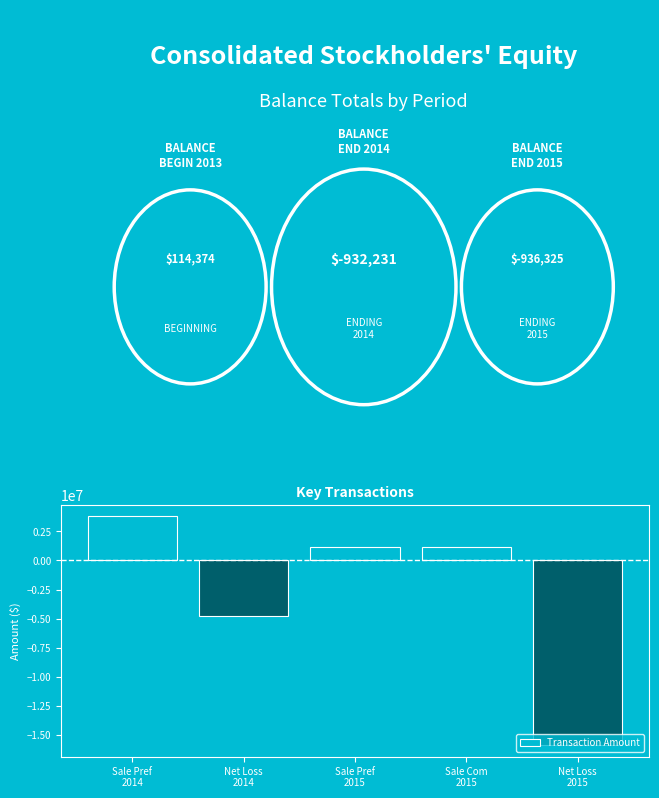

What is the average value?

-2906593